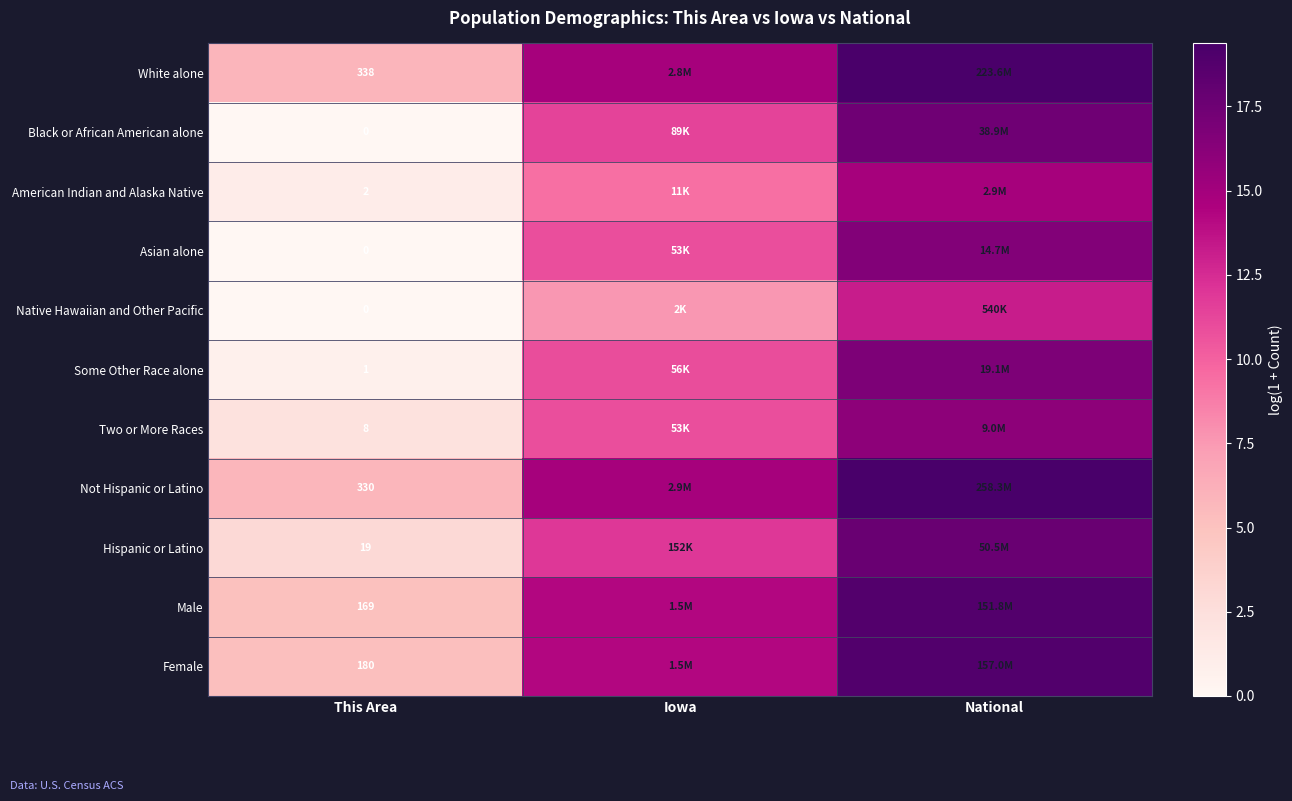

At which category is the sum across all series the highest?

National